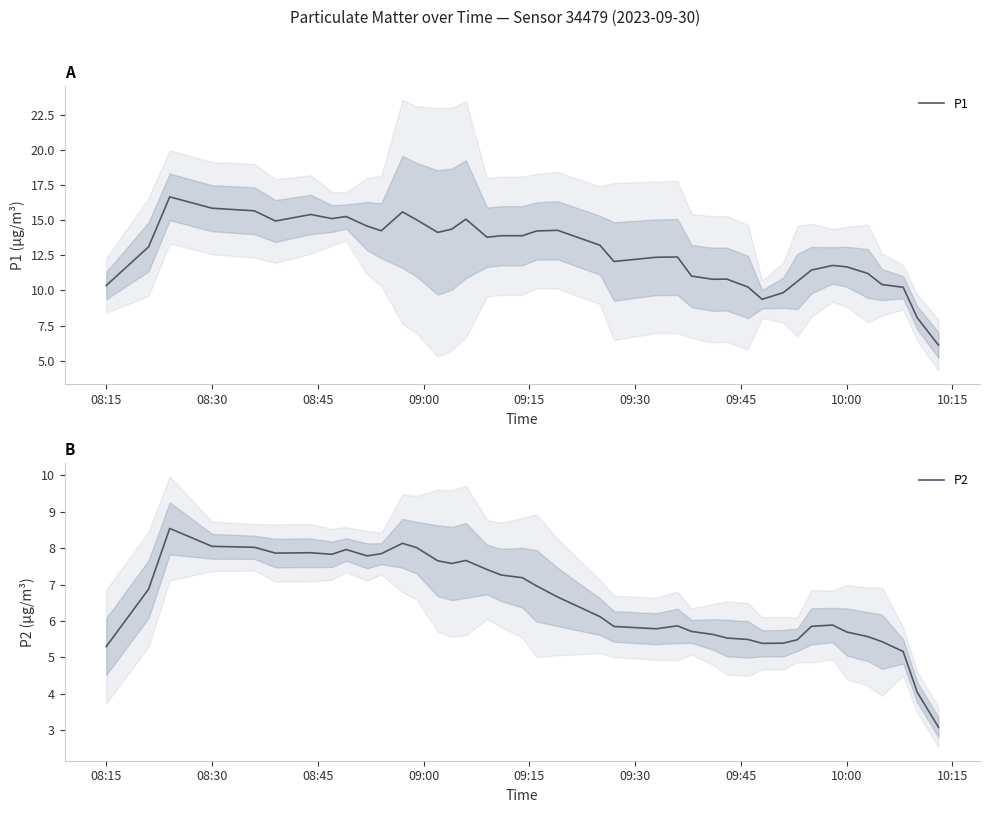

What is the minimum value for P1?

6.1